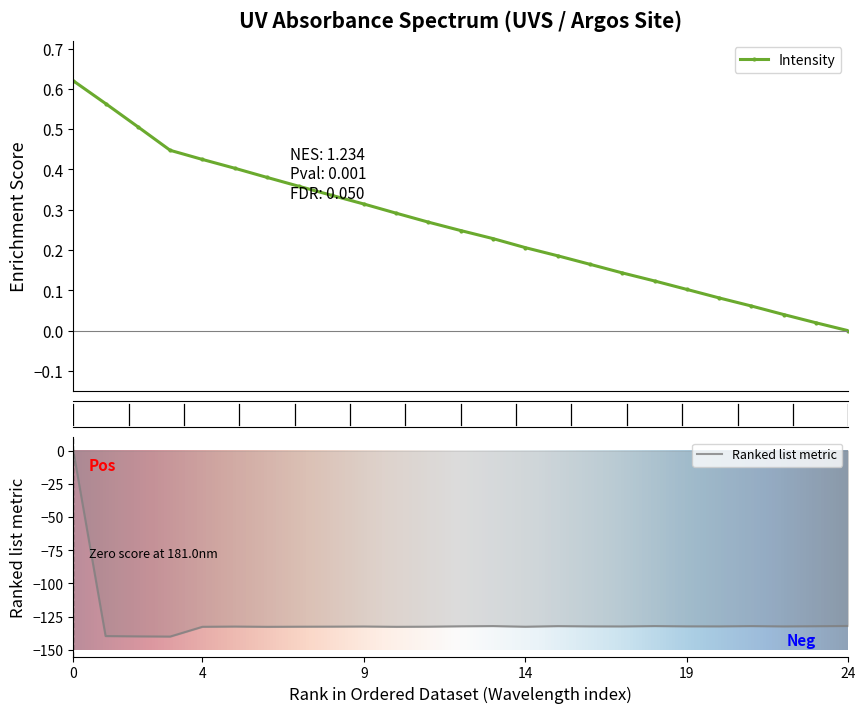

At which label is the value closest to -70?

24